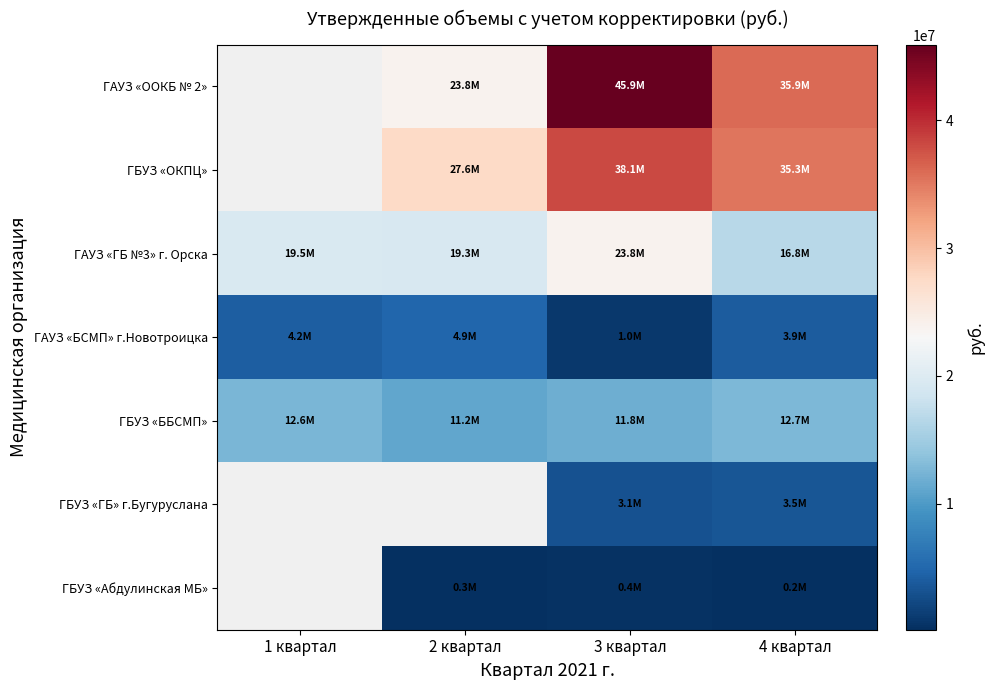

Between 2 квартал and 1 квартал, which is larger?

1 квартал